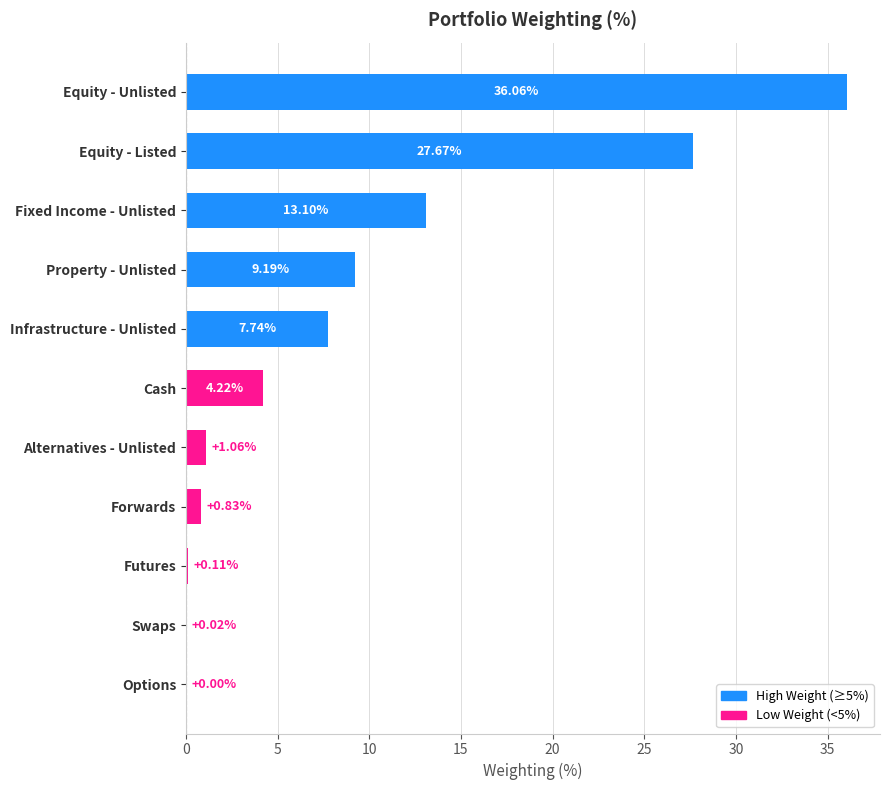

What is the sum of the values at Alternatives - Unlisted and Fixed Income - Unlisted?

14.2